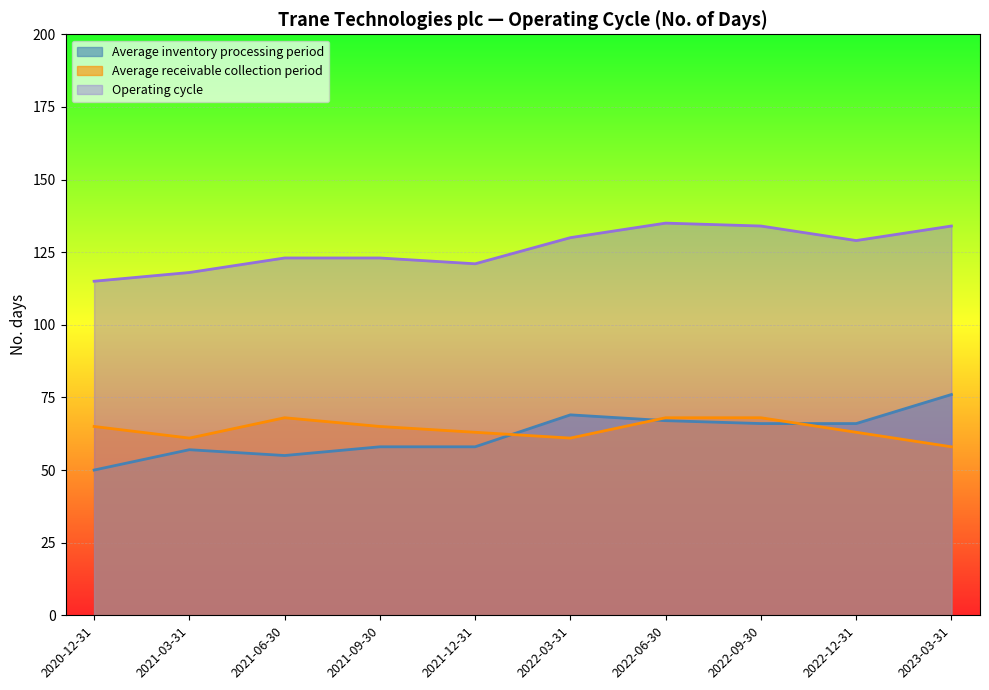

Which series changed the most between 2022-06-30 and 2022-03-31?

Average receivable collection period